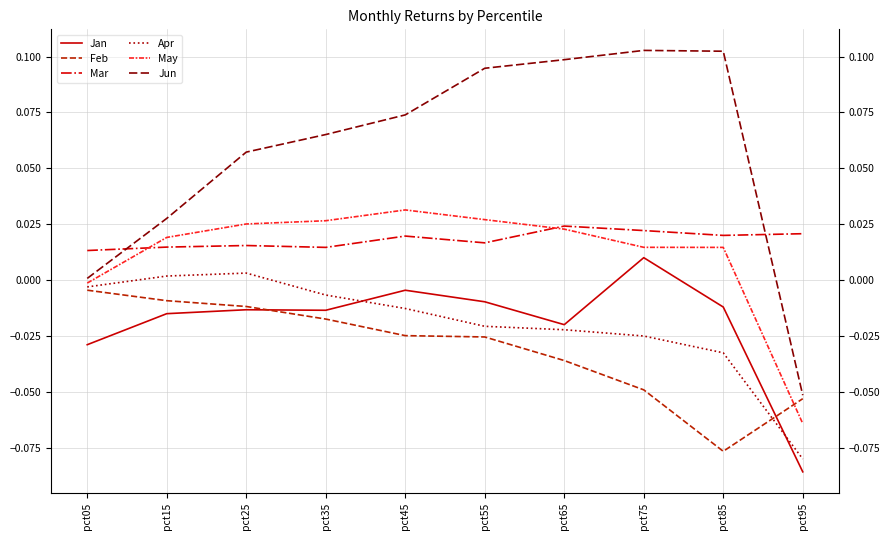

True or false: Jun has more than 2 interior local peaks.

False